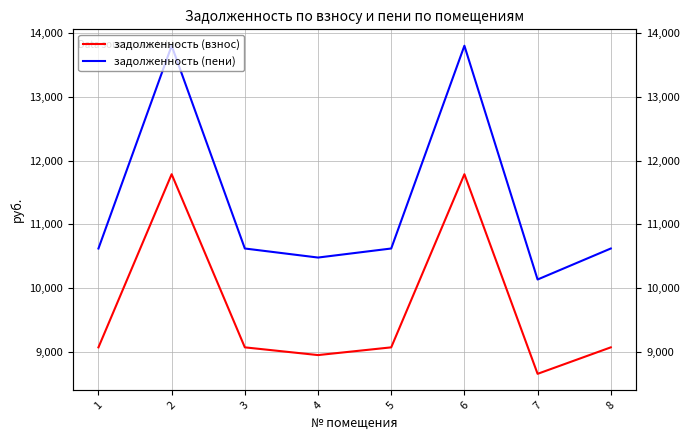

At 2, list the series in order from smallest to largest.

задолженность (взнос), задолженность (пени)